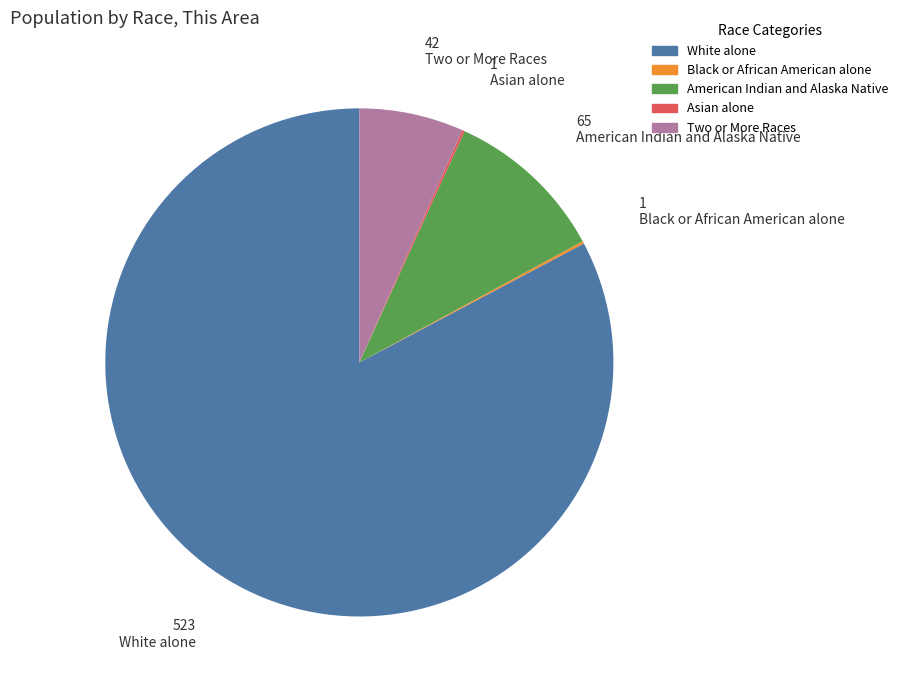

Does any single category account for the majority?

Yes